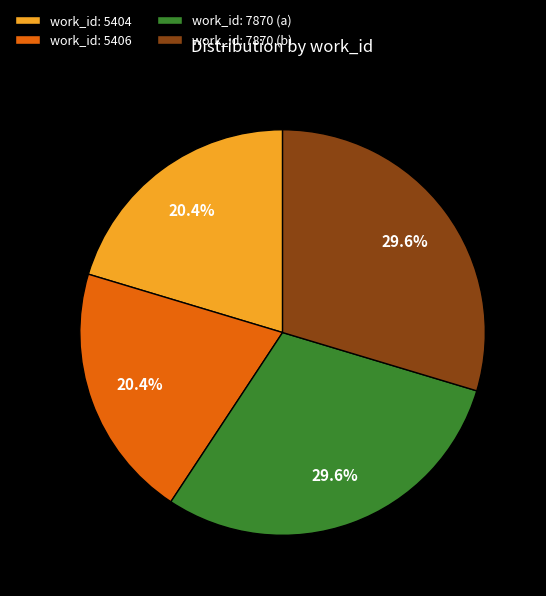

What percentage is the work_id: 7870 (a) slice, to the nearest percent?

30%